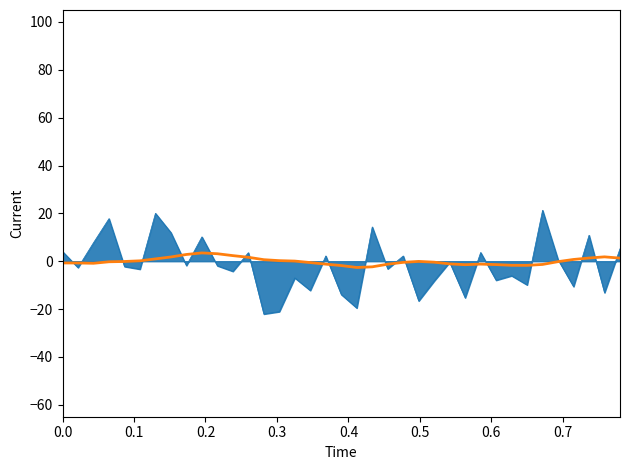

What is the greatest value displayed?

21.3